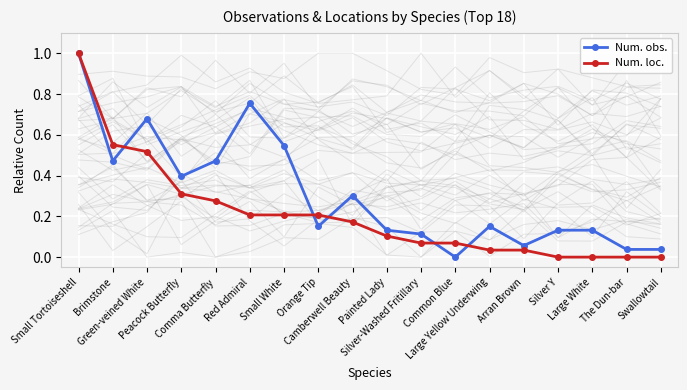

At which category is the sum across all series the highest?

Small Tortoiseshell